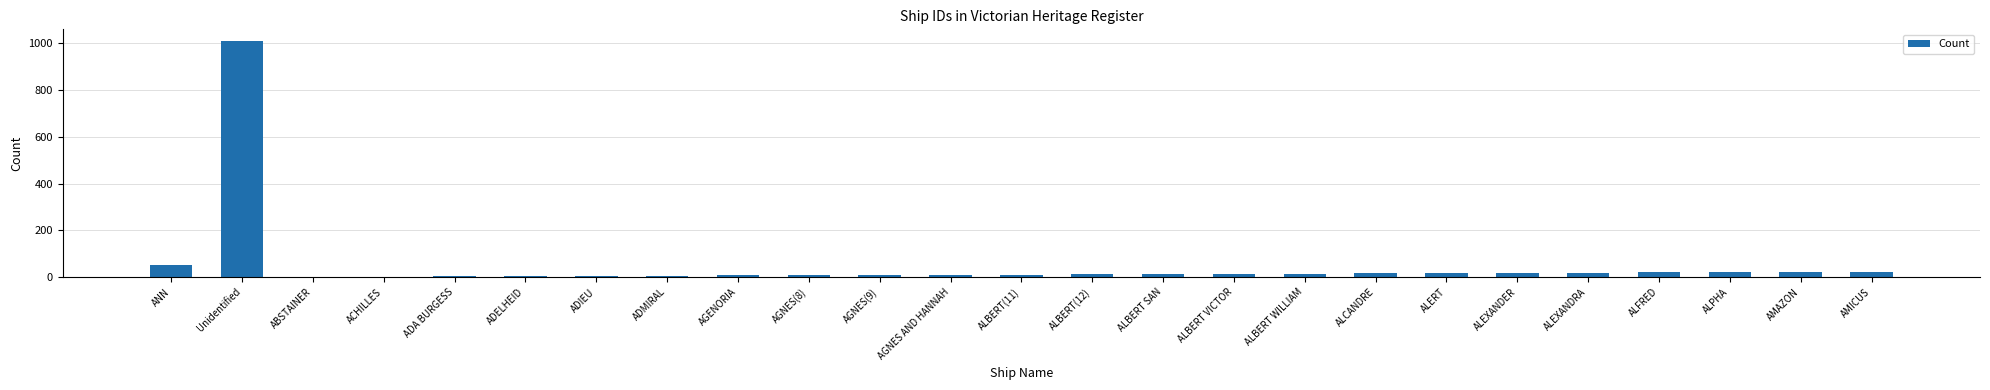

Are the bars horizontal?

No